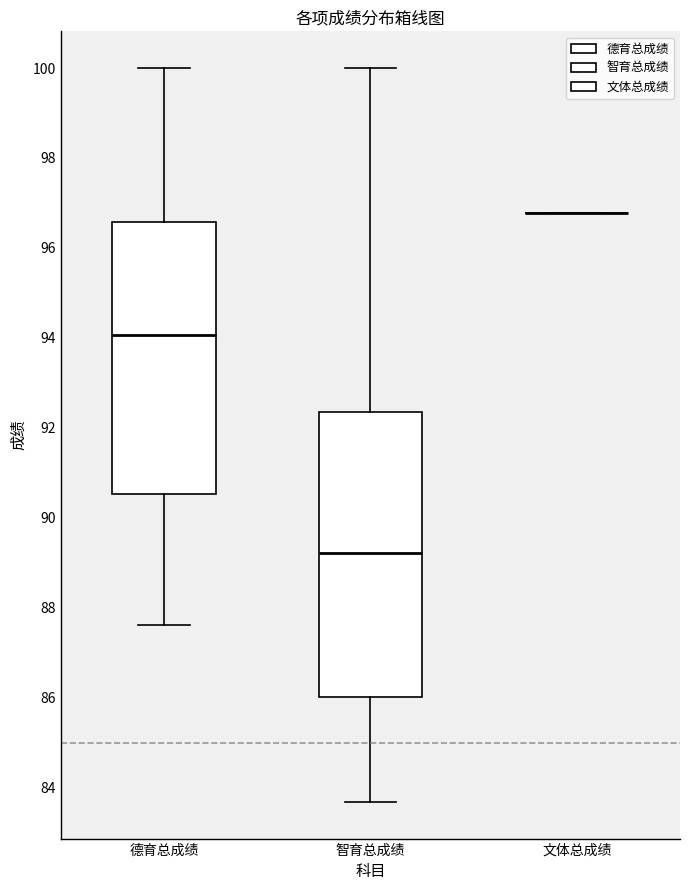

Reading left to right, read every box against the y-axis: the position of its median line, the range the box covers, and the ends of its whiskers. The values are not printed on the chart, so give them approximately, as read against the axis.

德育总成绩: median 94.0, box 90.6 to 96.6, whiskers 87.6 to 100.0
智育总成绩: median 89.2, box 86.0 to 92.4, whiskers 83.6 to 100.0
文体总成绩: box collapsed to a line at 96.8, whiskers 96.8 to 96.8